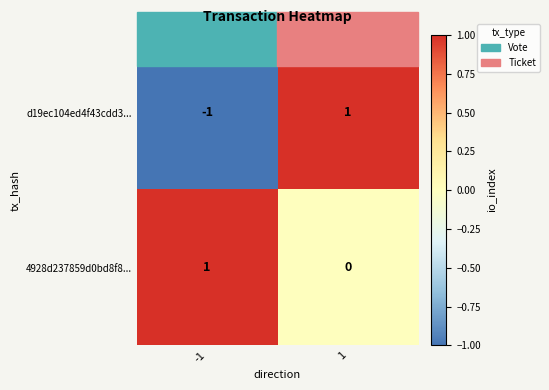

Rank the series at 1 from lowest to highest value.

4928d237859d0bd8f8..., d19ec104ed4f43cdd3...